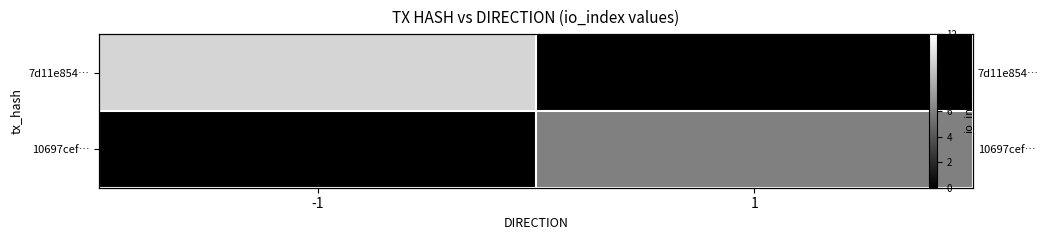

Which series changed the most between -1 and 1?

7d11e854…